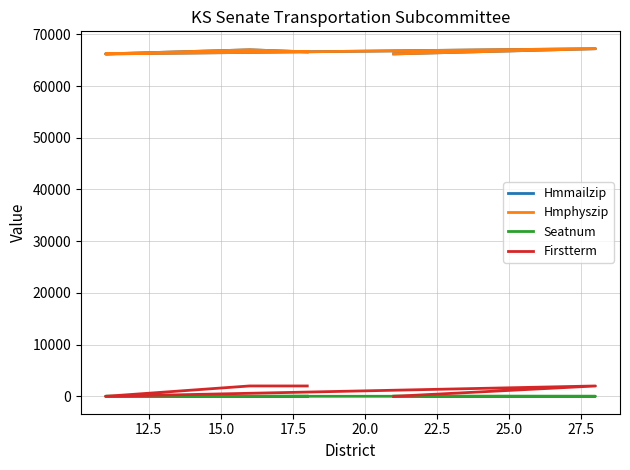

What is the difference between the maximum and second lowest values in the Seatnum series?

27